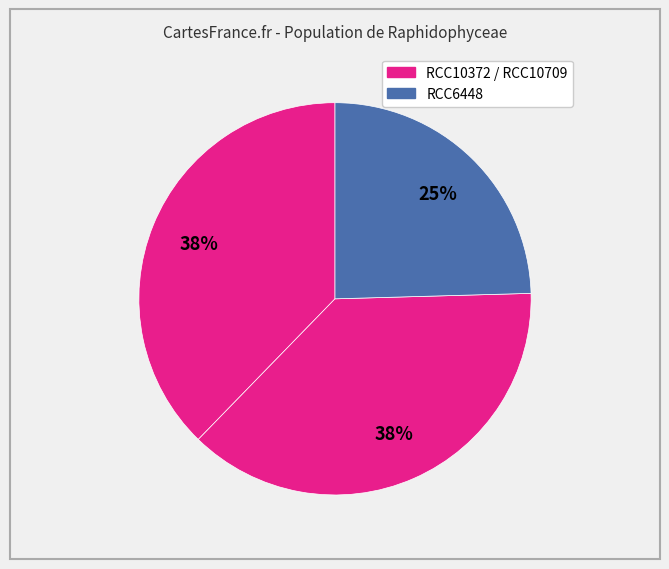

Count the number of slices in the pie.

3